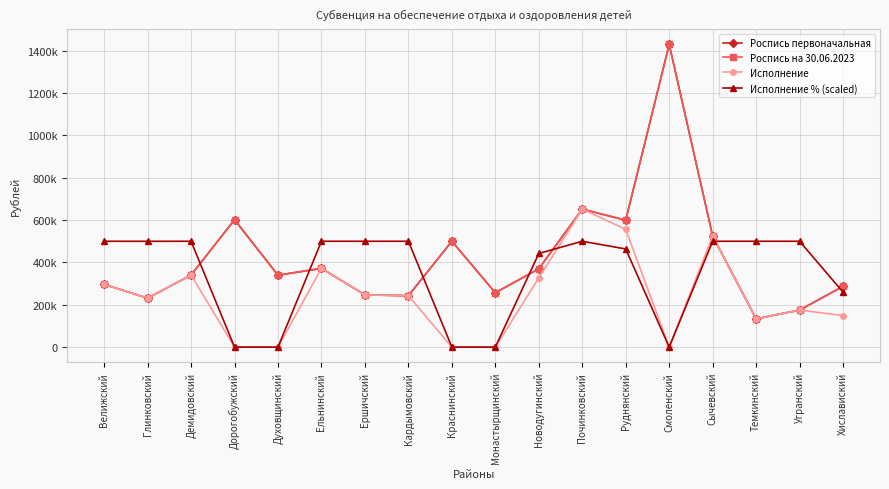

Does the chart have visible grid lines?

Yes